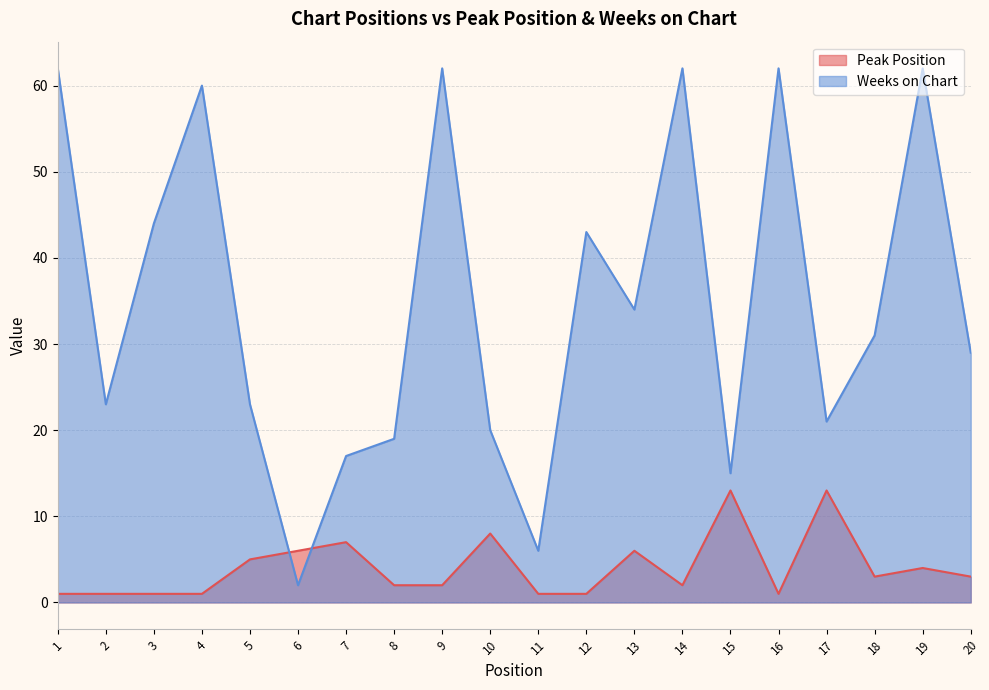

What is the smallest value displayed?

1